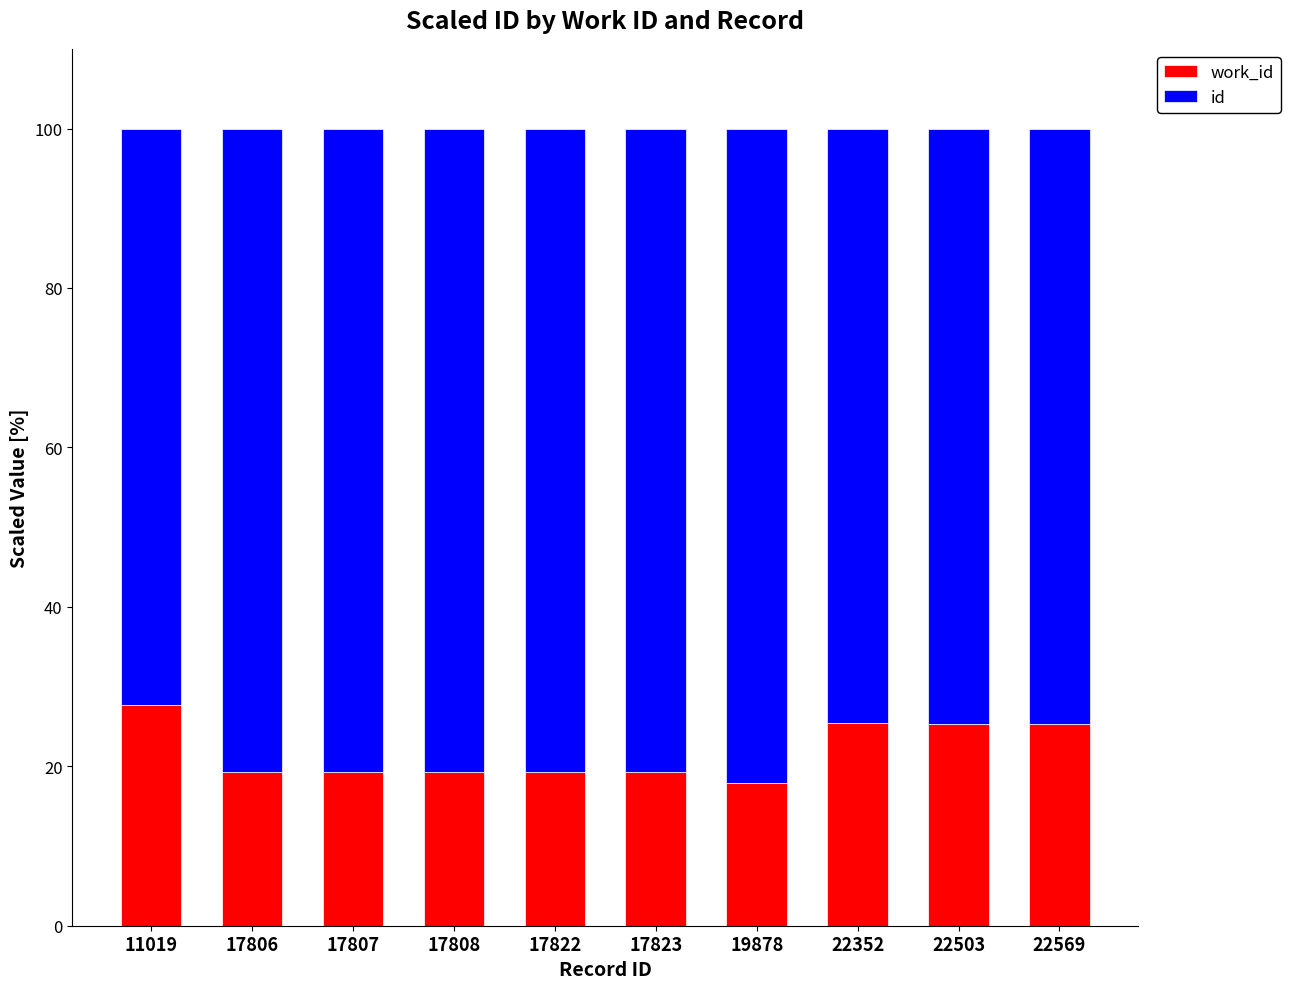

What is the total value across all series at 11019?

100.0